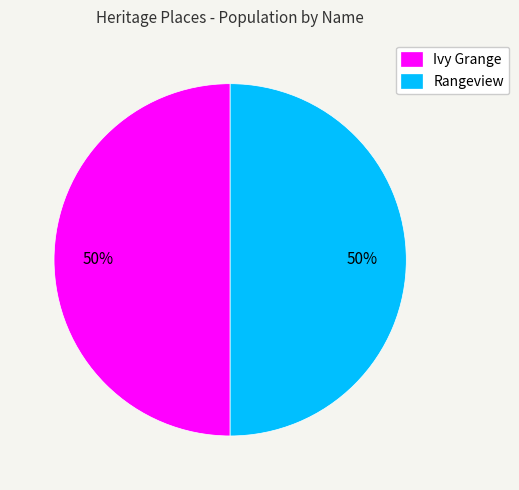

Combined, do Ivy Grange and Rangeview account for over 50%?

Yes